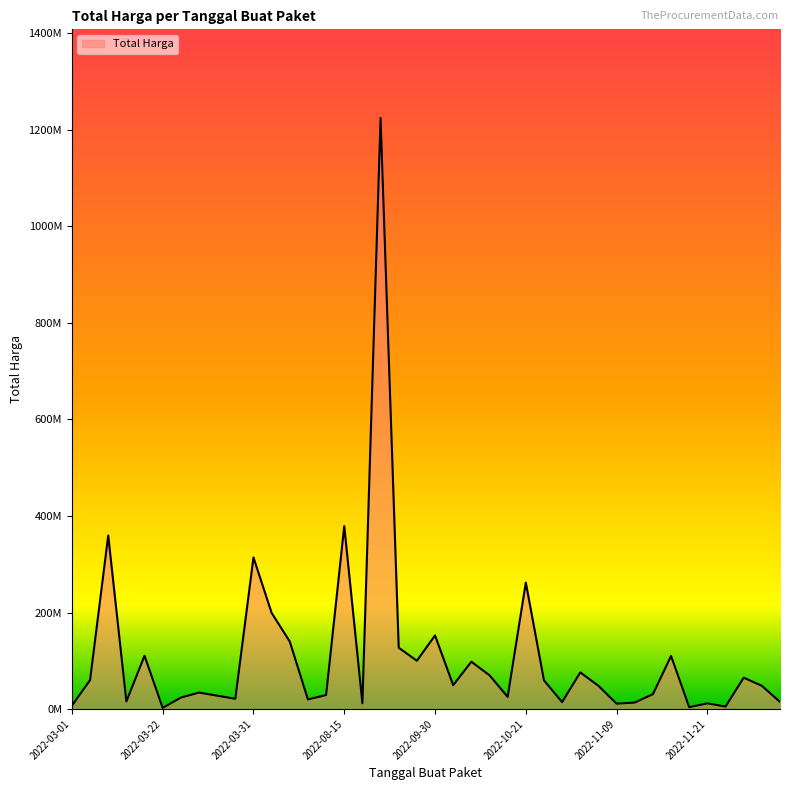

At which category does the chart reach its minimum across all series?

2022-03-22